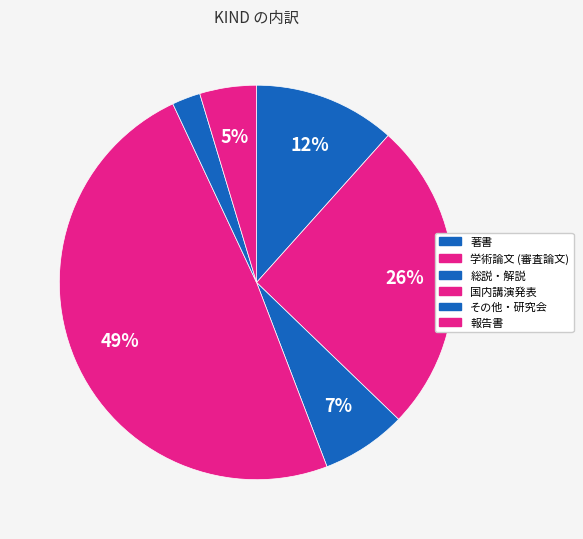

What percentage is the 国内講演発表 slice, to the nearest percent?

49%